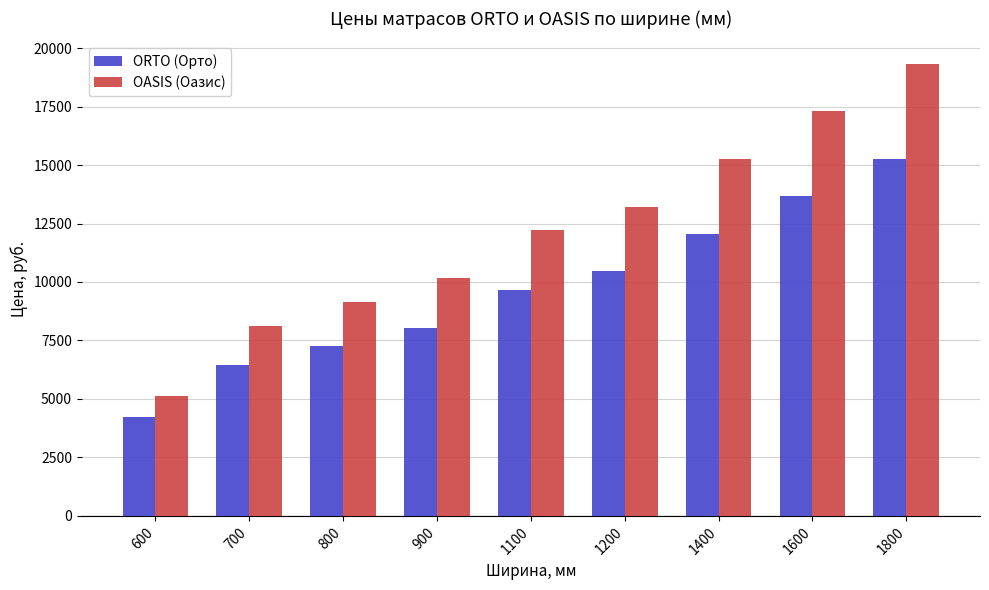

Reading right to left, extract all data points from this chart.

ORTO (Орто): 15272	13667	12063	10455	9652	8047	7245	6443	4207
OASIS (Оазис): 19321	17289	15256	13220	12203	10171	9154	8138	5128